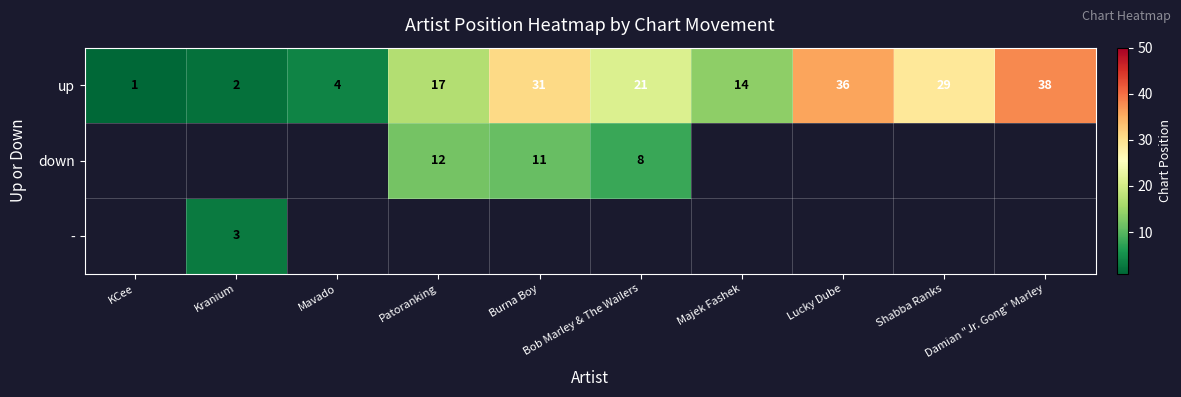

What is the difference between the second highest and minimum values in the up series?

35